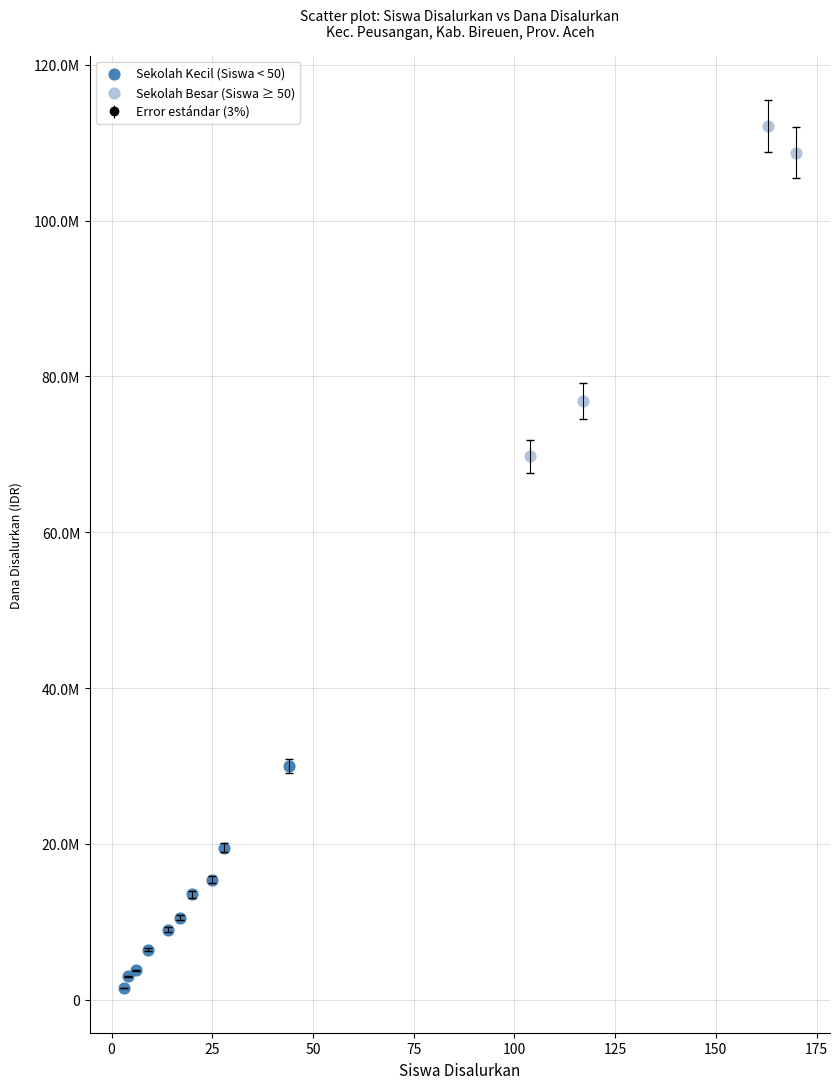

Which series reaches the maximum Y coordinate?

Sekolah Besar (Siswa ≥ 50)